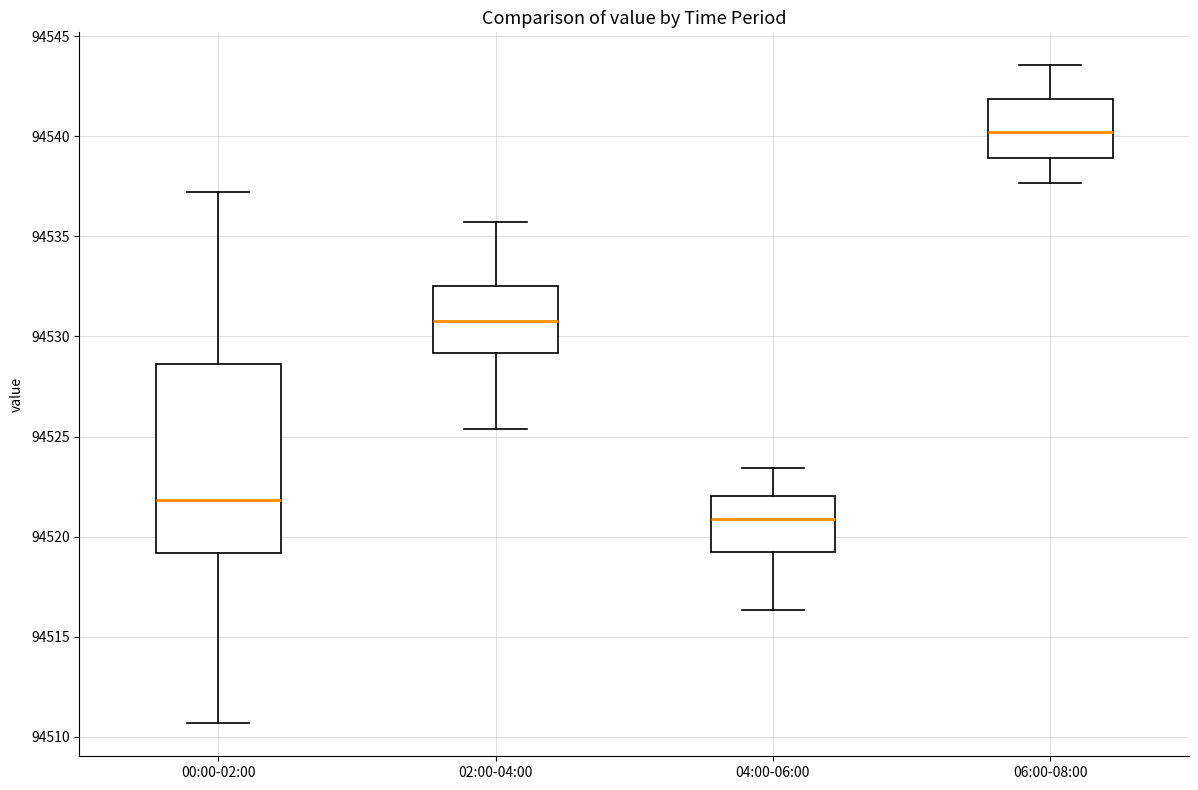

Which box is the tallest, from its lower edge to its upper edge?

00:00-02:00